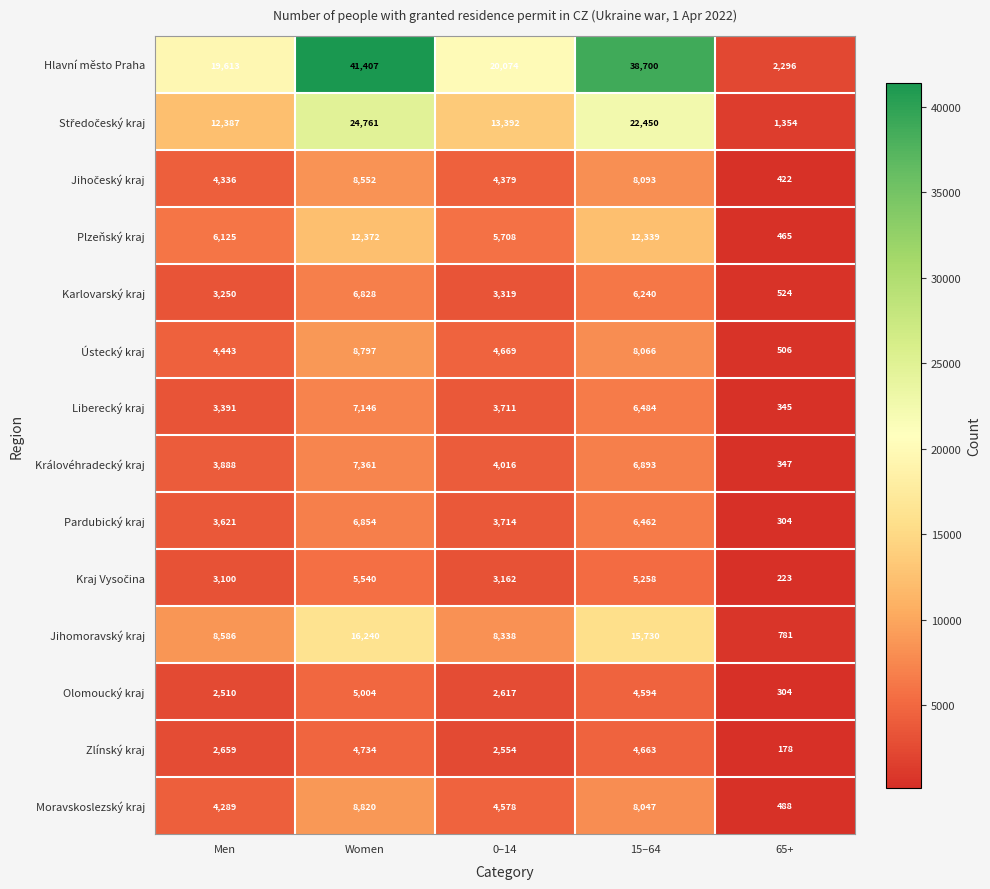

Where is Jihomoravský kraj nearest to the value 8510?

Men